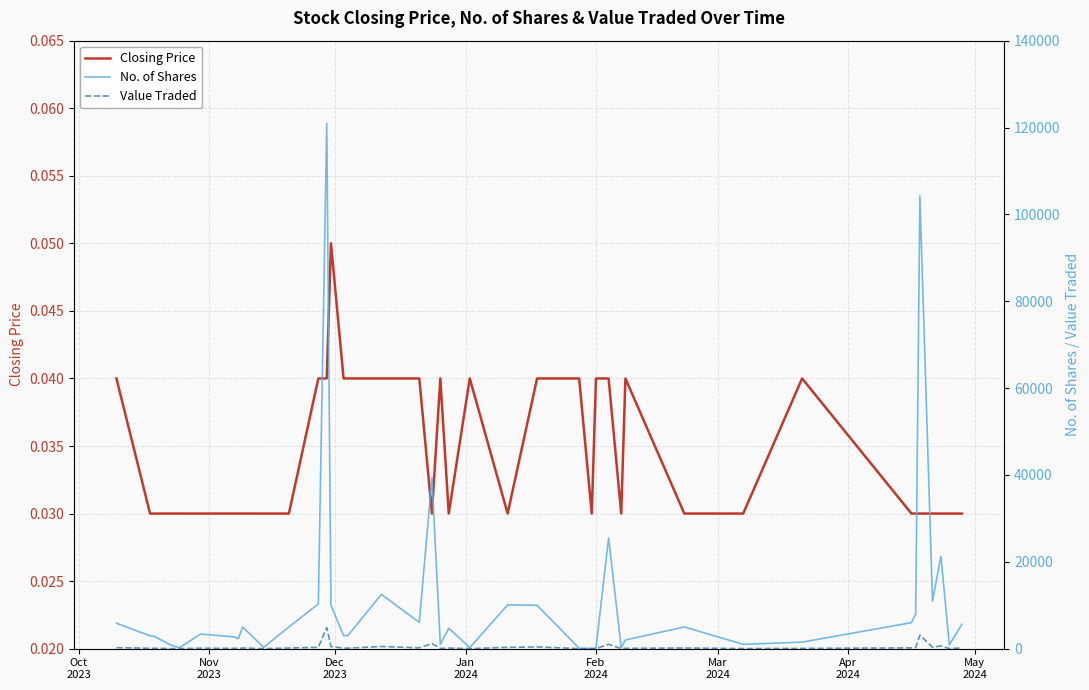

How many data points in Value Traded are less than 142?

20